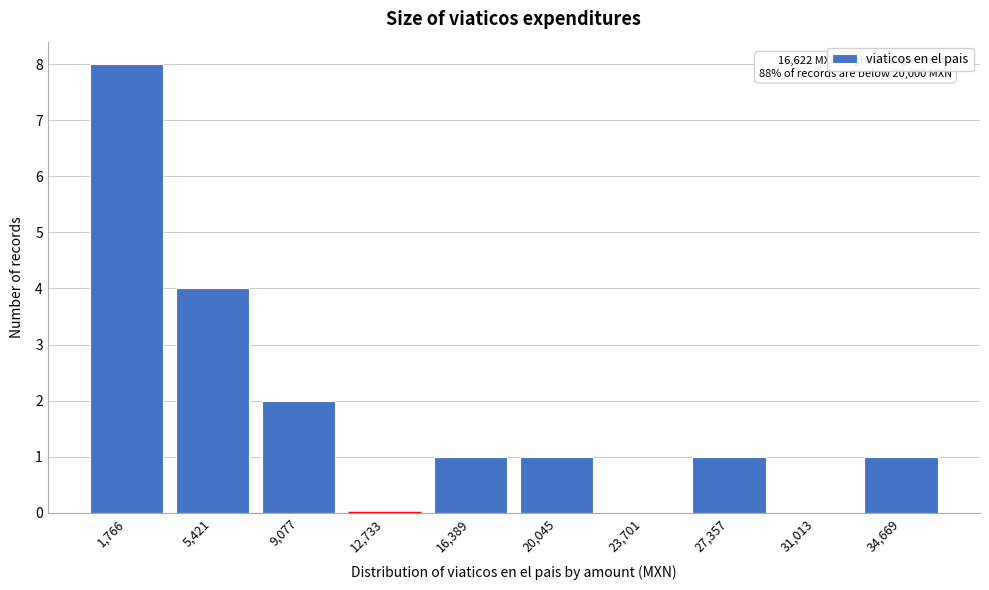

Reading left to right, extract all data points from this chart.

1,766=8	5,421=4	9,077=2	12,733=0	16,389=1	20,045=1	23,701=0	27,357=1	31,013=0	34,669=1